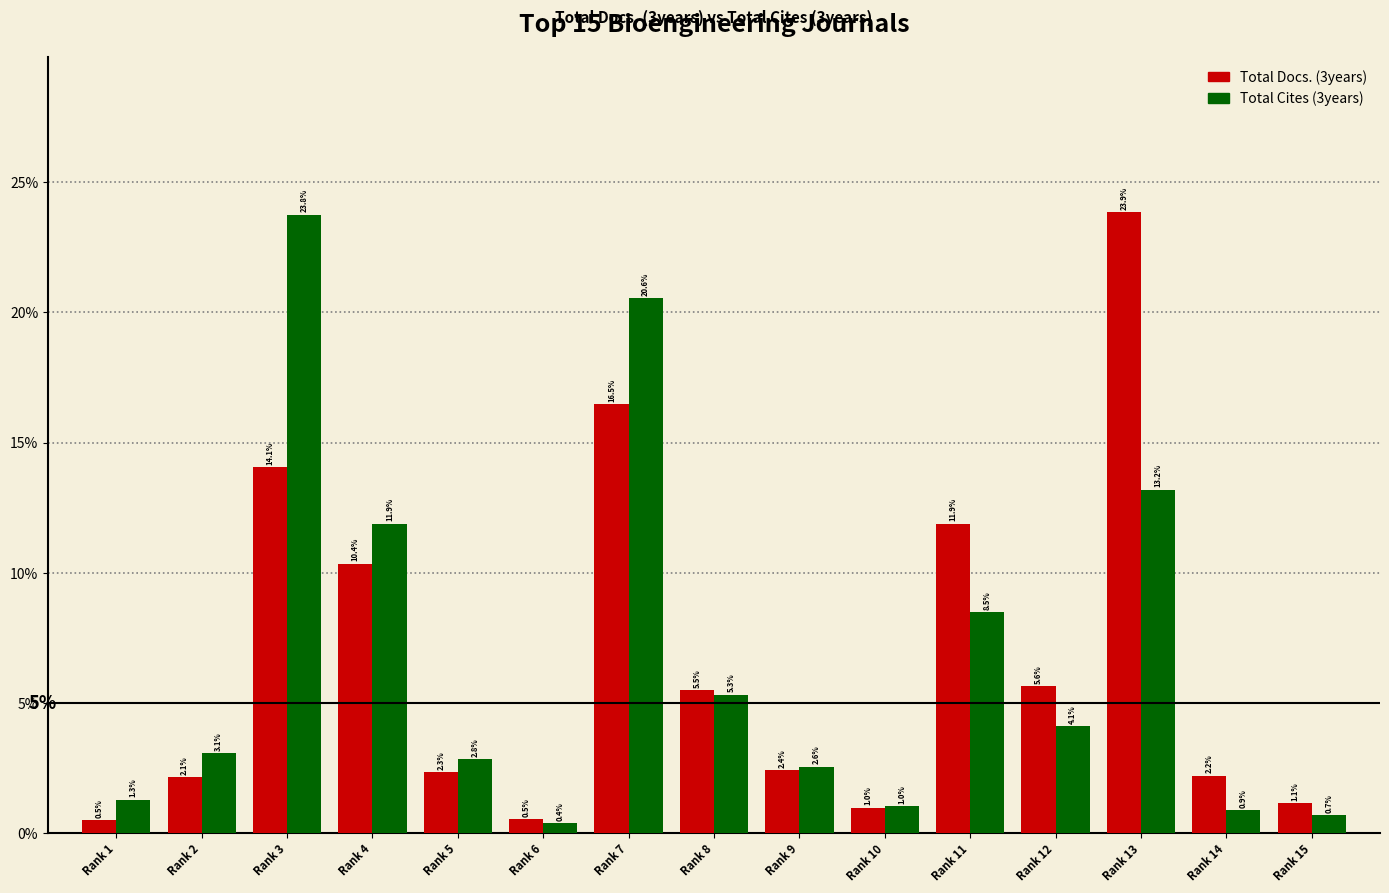

What is the value of the Total Docs. (3years) bar at the 4th from the left?

10.4